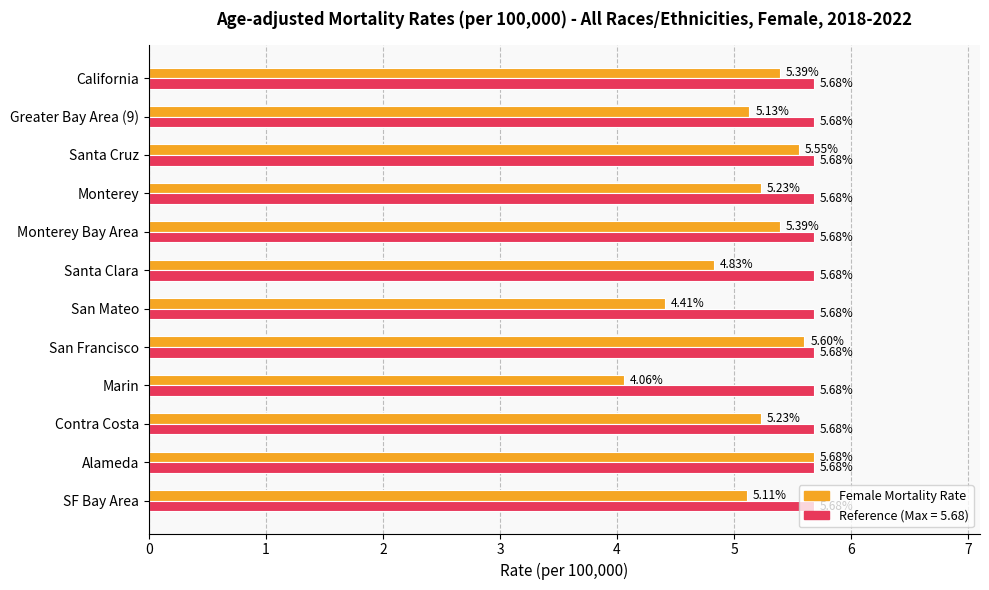

Which category has the lowest value across all series?

Marin